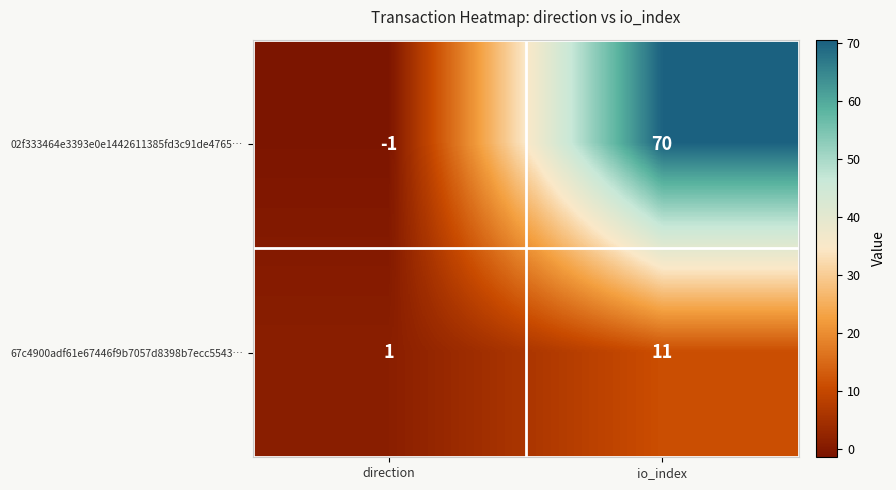

Which series changed the most between direction and io_index?

02f333464e3393e0e1442611385fd3c91de4765…